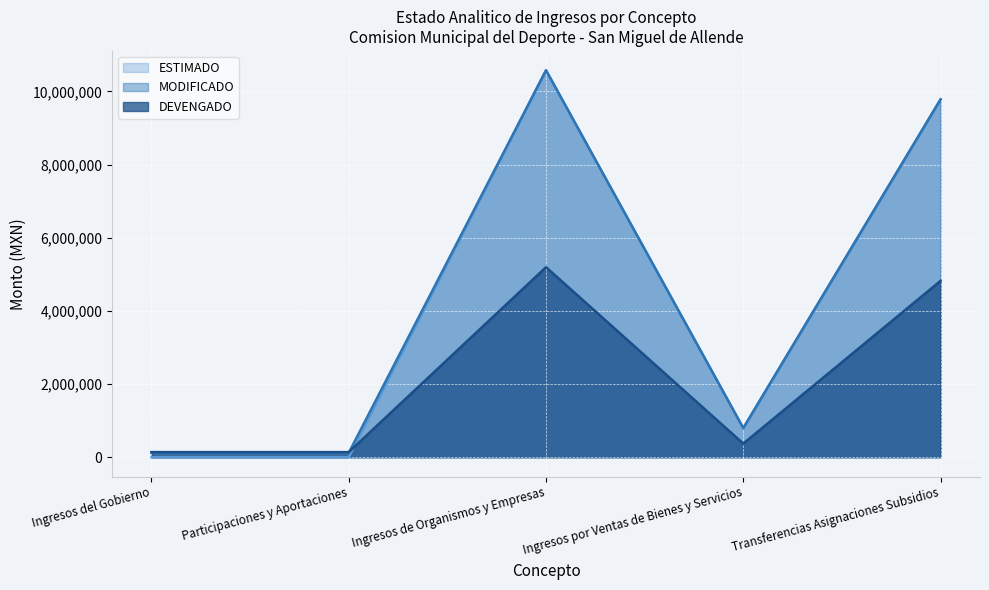

Count the number of categories in the chart.

5